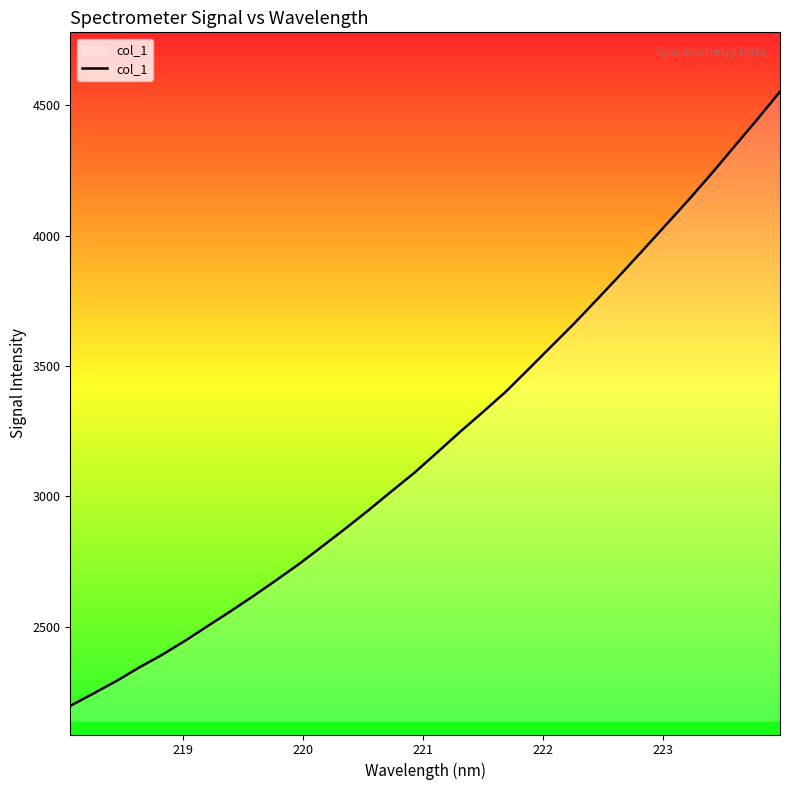

What is the maximum value shown in the chart?

4551.9